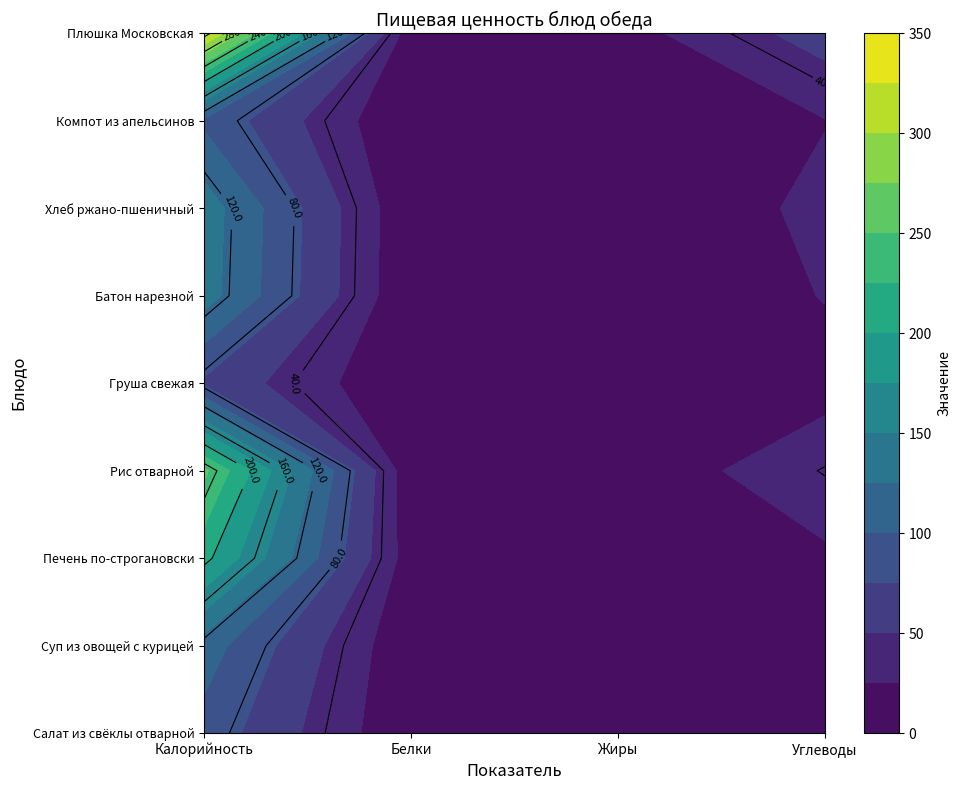

What is the maximum value shown in the chart?

329.8